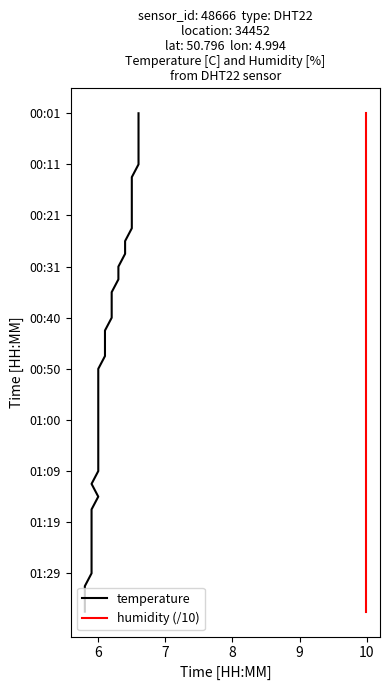

How many values in the humidity (/10) series exceed 20?

19